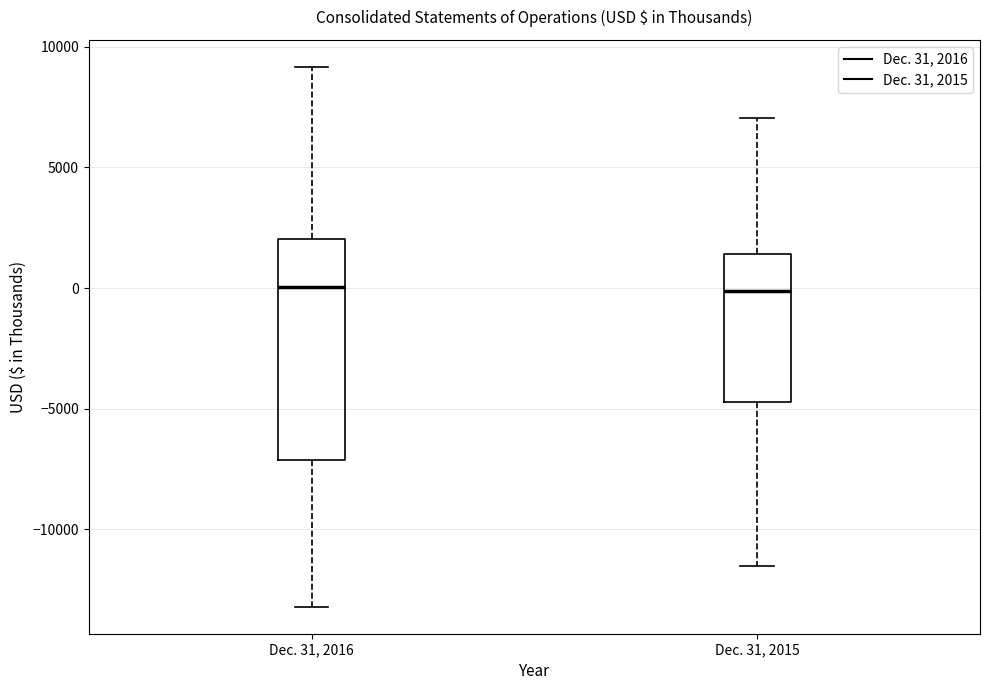

Where does the median line of the box for Dec. 31, 2016 sit on the y-axis? The values are not printed on the chart, so give them approximately, as read against the axis.

0